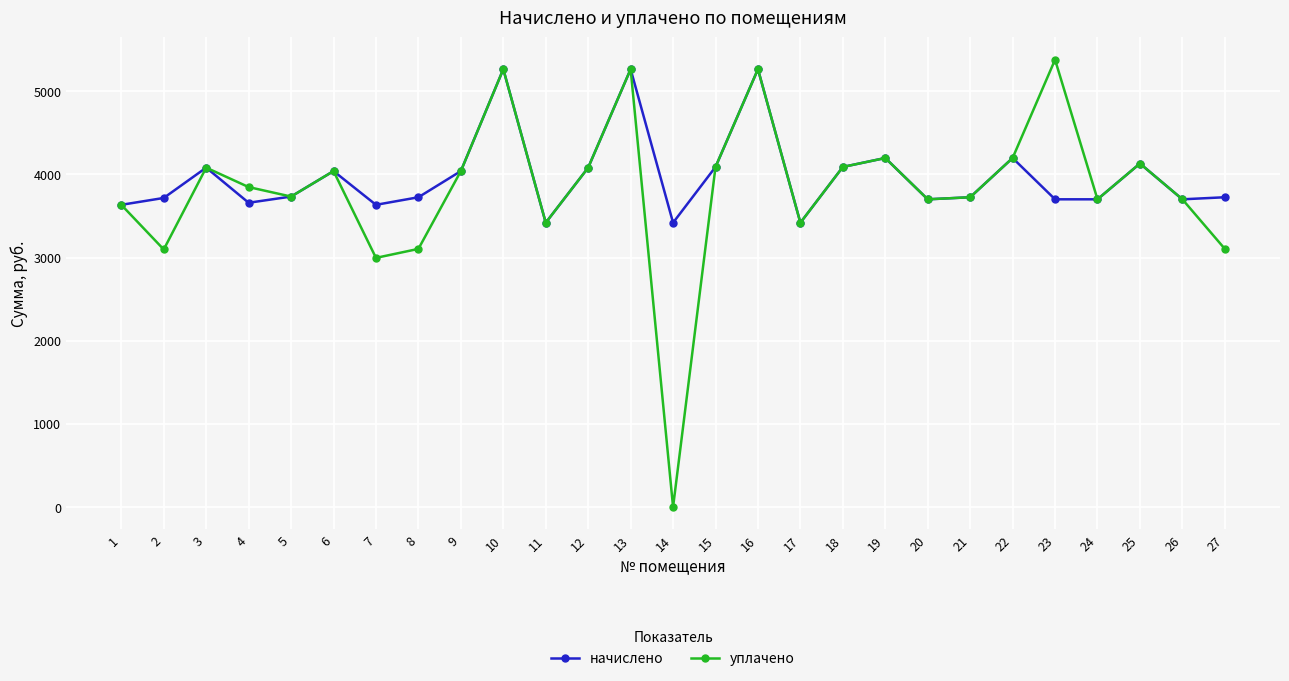

What is the sum of all начислено values?

107375.0